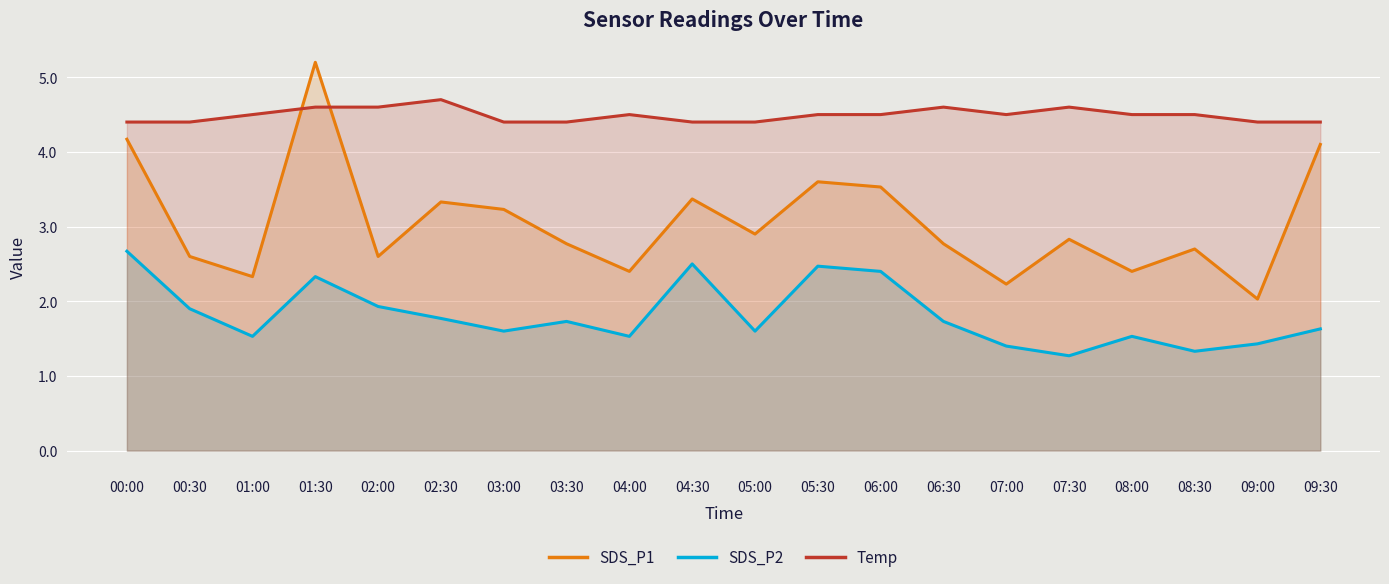

In SDS_P1, how many points are lower than both neighbors (excluding endpoints)?

7